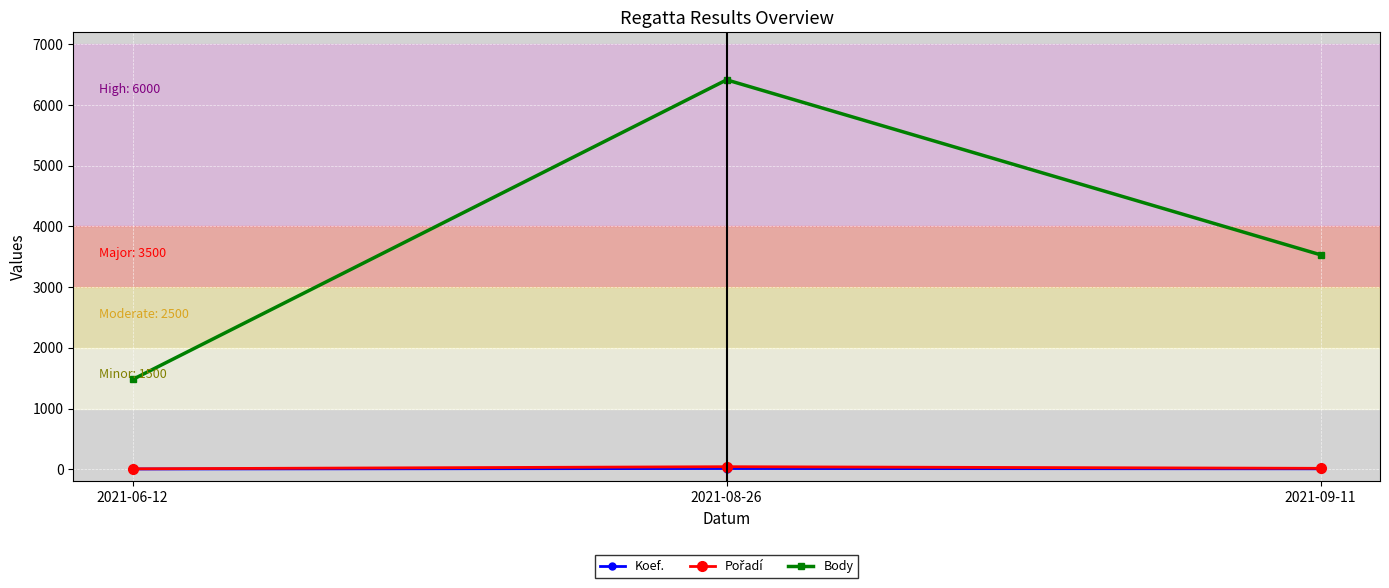

How many lines are shown in the chart?

3